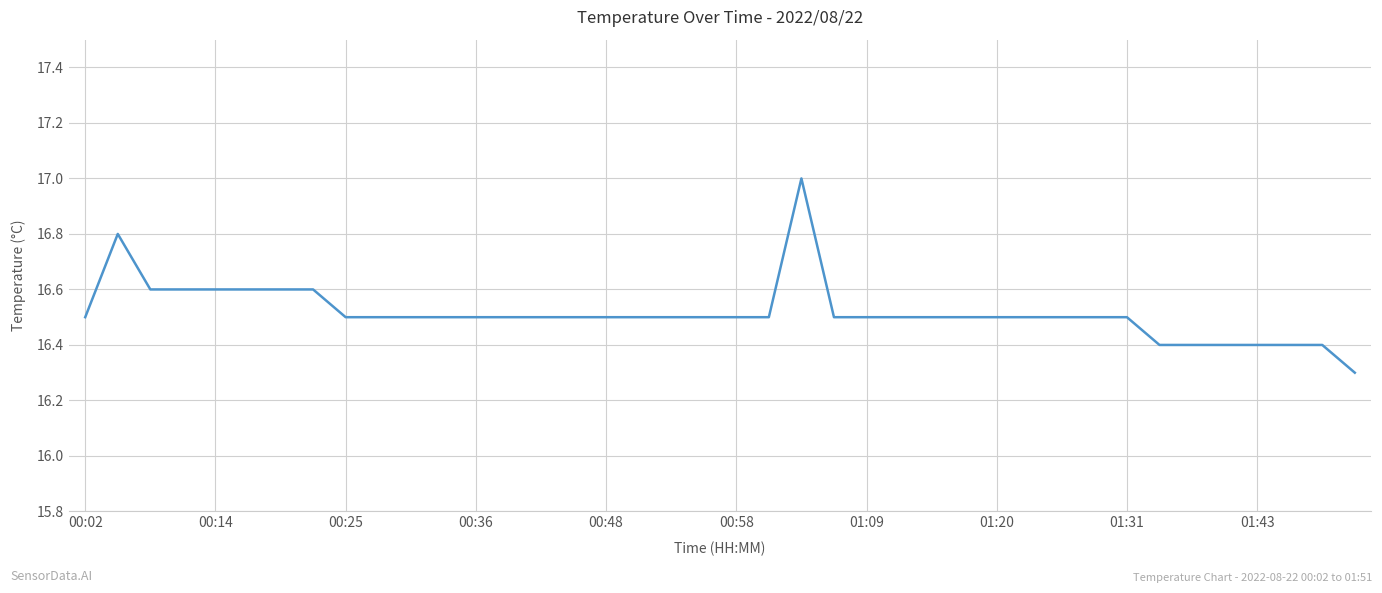

What is the maximum value shown in the chart?

17.0